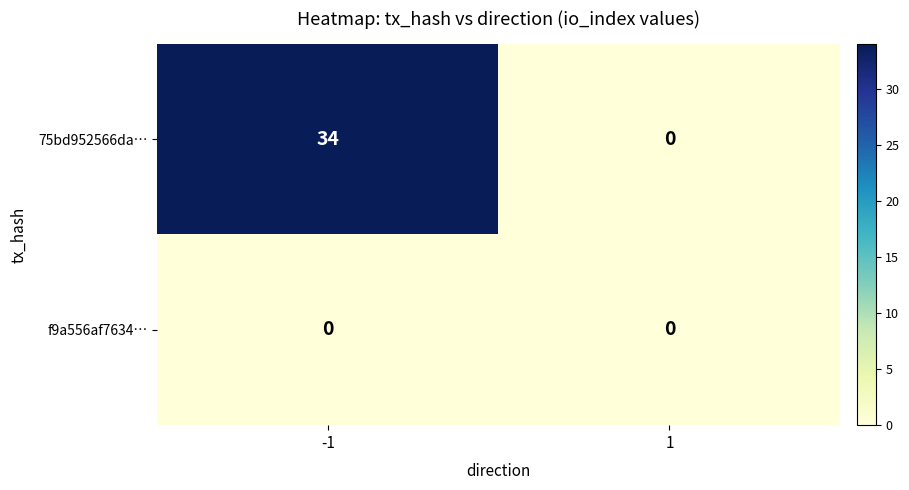

Reading left to right, transcribe all the data shown in this chart.

75bd952566da…: 34	0
f9a556af7634…: 0	0